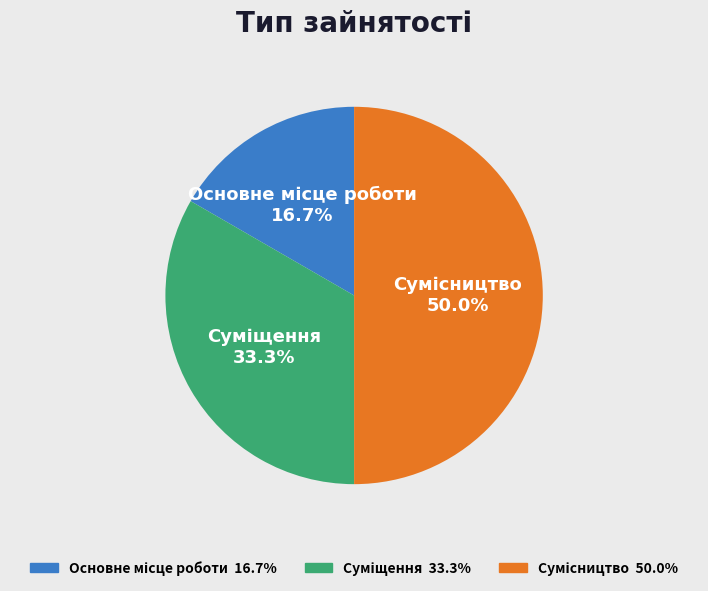

Is there any slice that represents more than half of the pie?

No